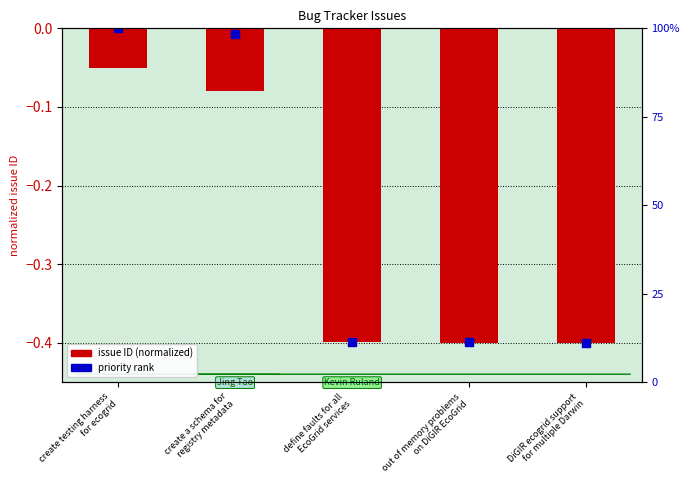

Which series reaches the maximum Y coordinate?

priority rank